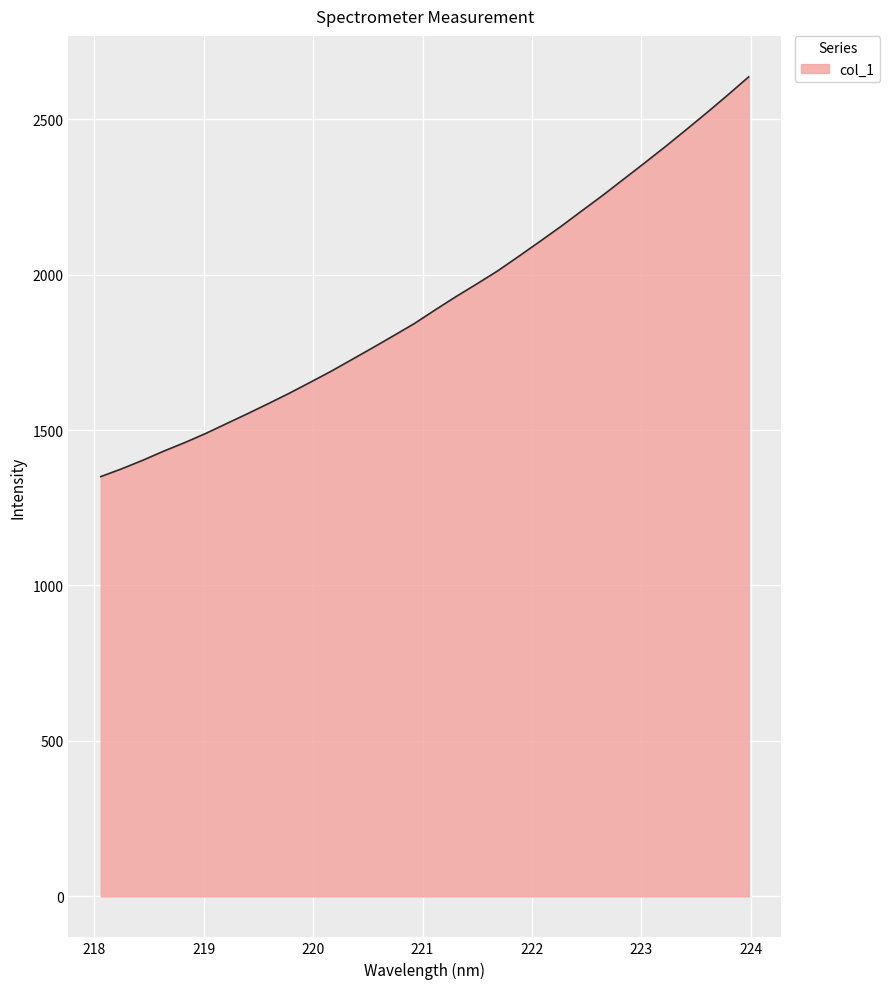

What is the minimum value shown in the chart?

1350.2